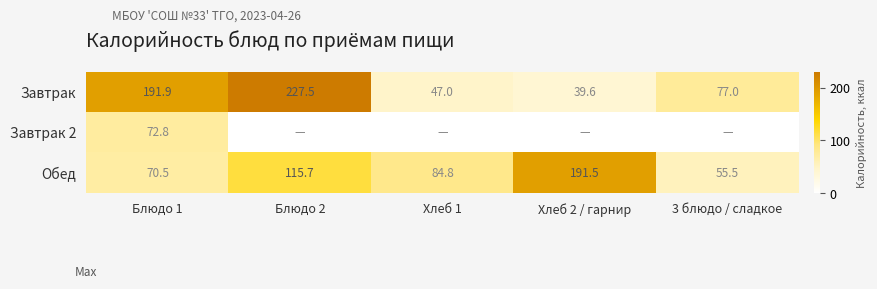

Which category has the highest value in the Обед series?

Хлеб 2 / гарнир